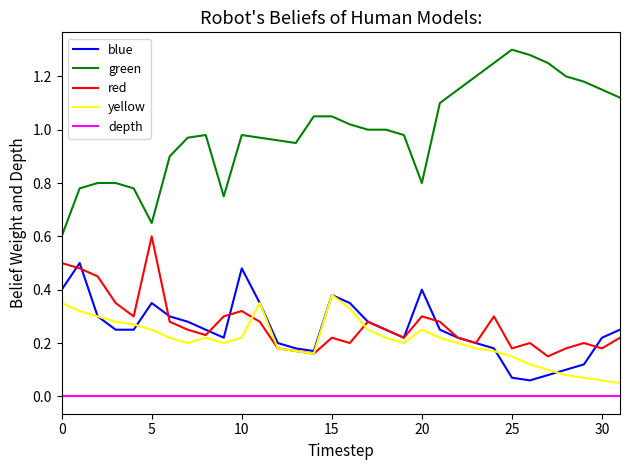

Which series has the widest spread of values?

green